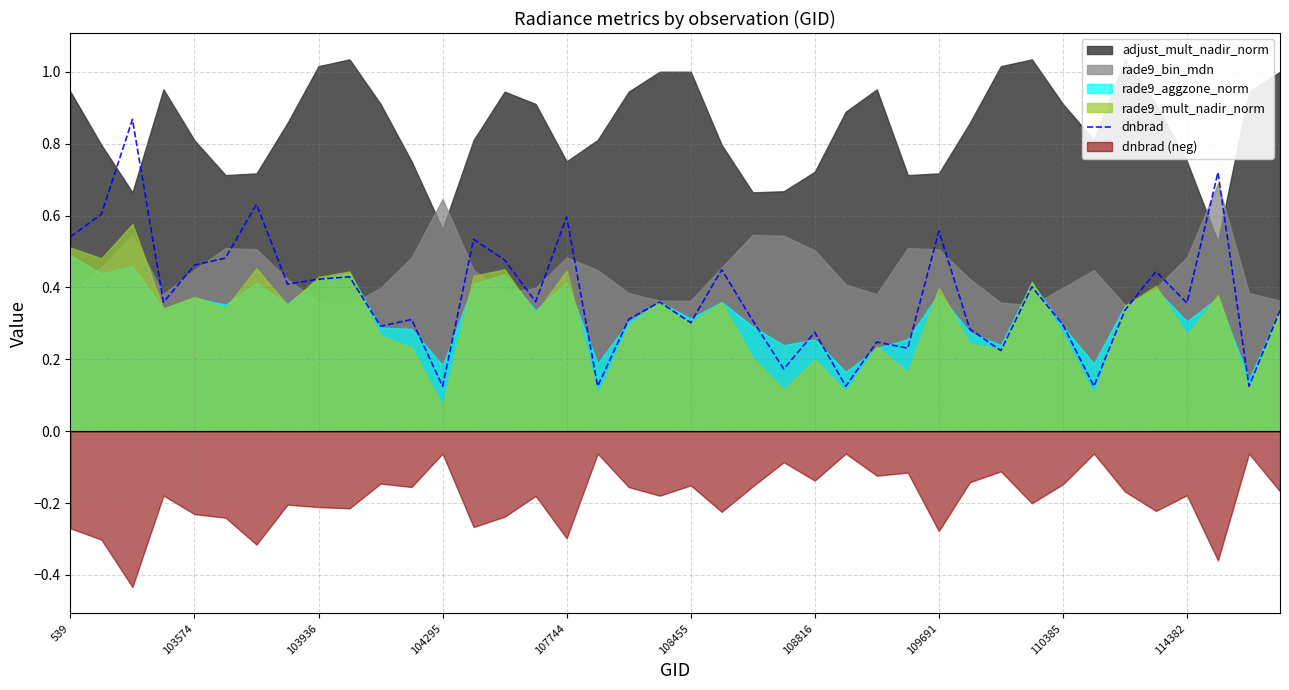

Count the number of categories in the chart.

40